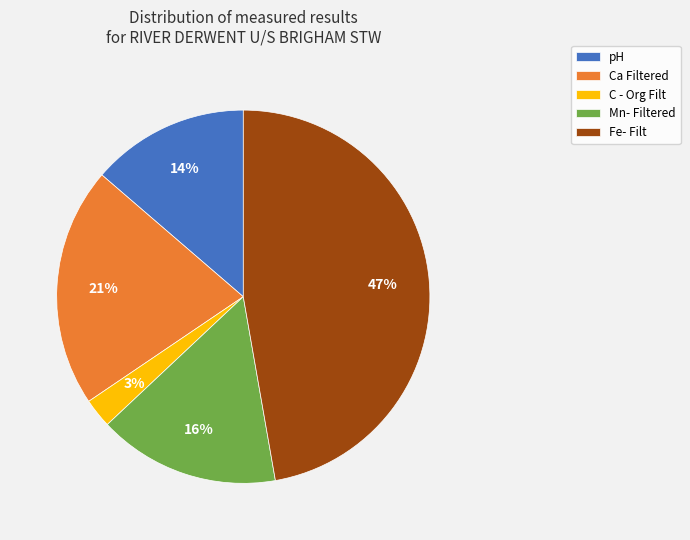

To the nearest percent, what percentage of the pie is Ca Filtered?

21%